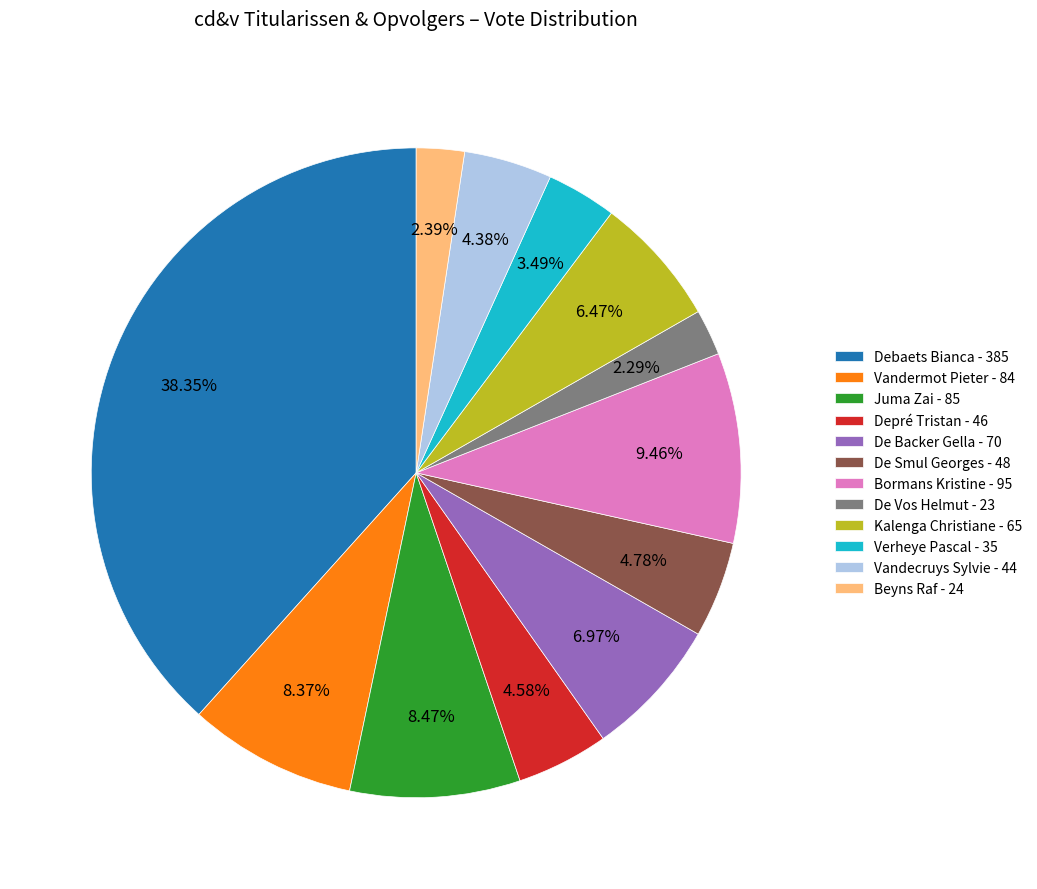

How many segments does this pie chart have?

12